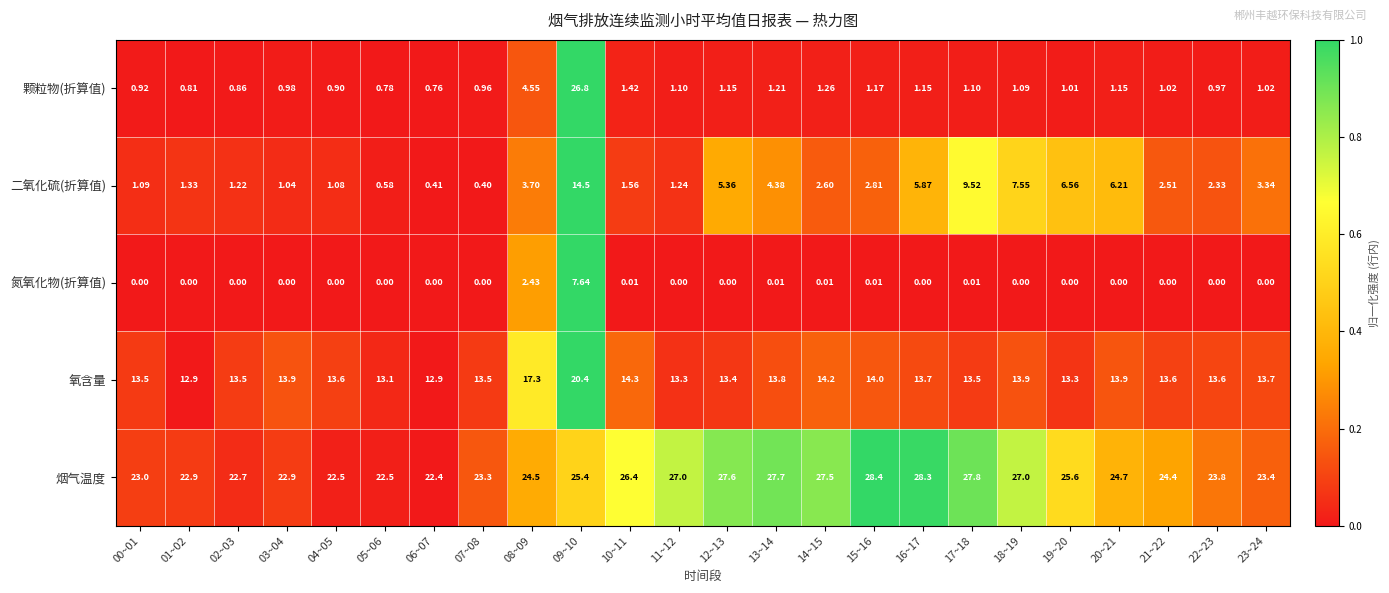

At which category is the sum across all series the highest?

09~10